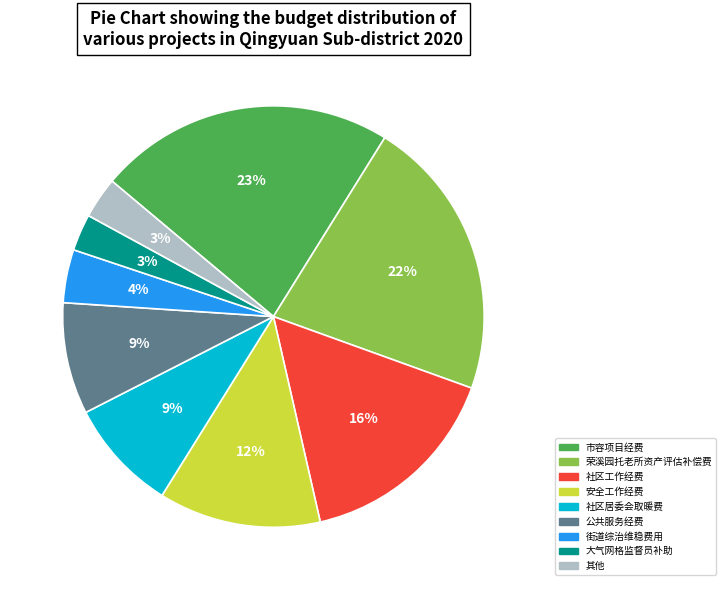

To the nearest percent, what is the combined percentage of 安全工作经费 and 荣溪园托老所资产评估补偿费?

34%